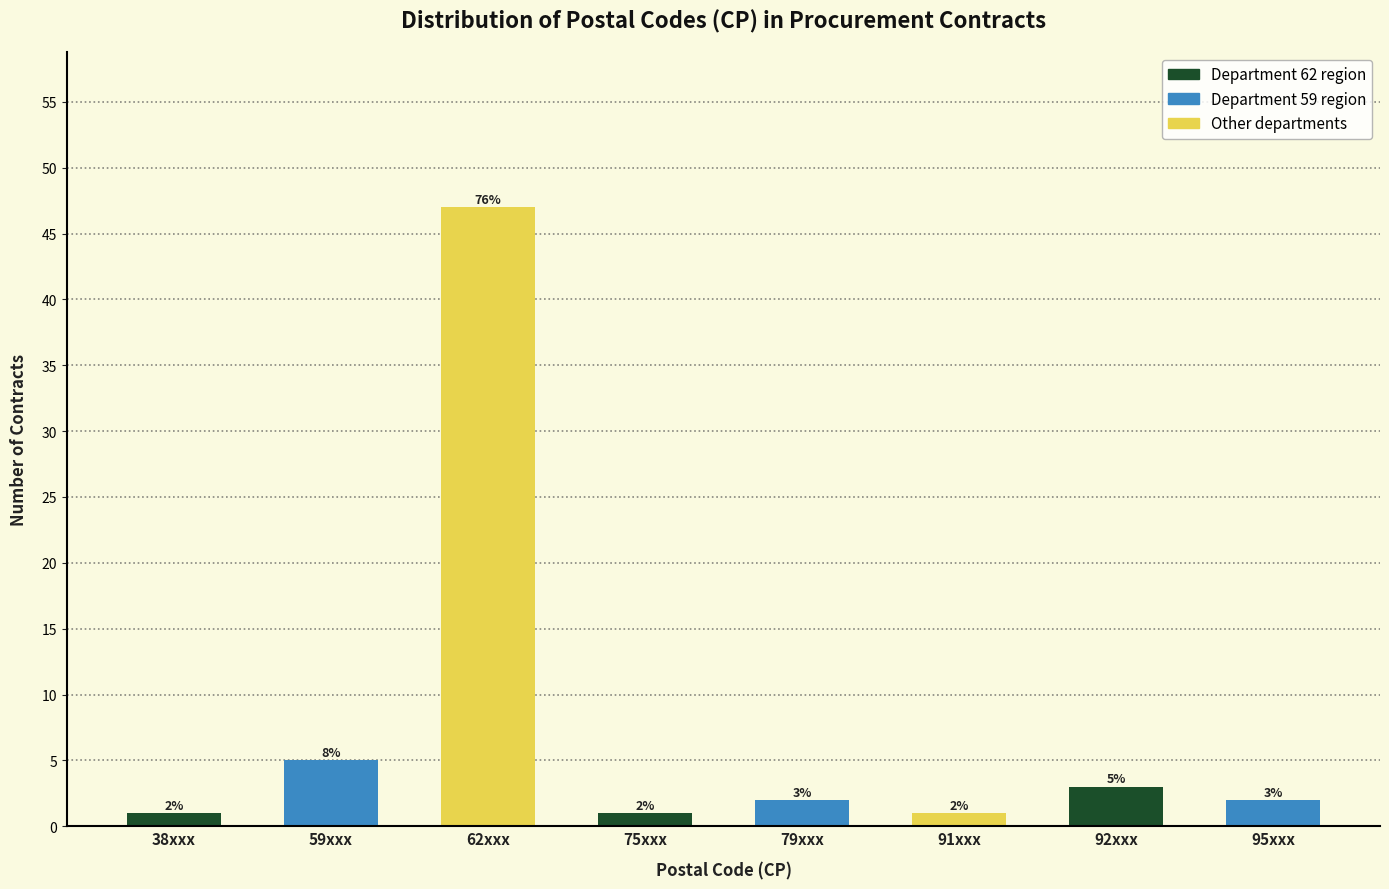

Reading right to left, transcribe all the data shown in this chart.

2	3	1	2	1	47	5	1